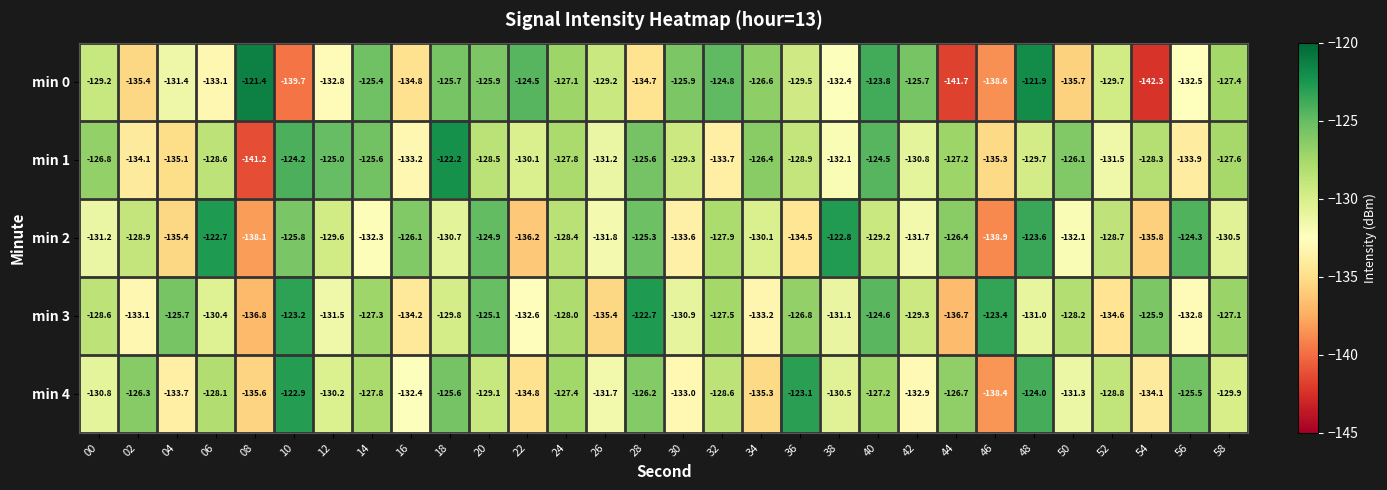

True or false: min 2 has a value of -131.8 at 26.

True